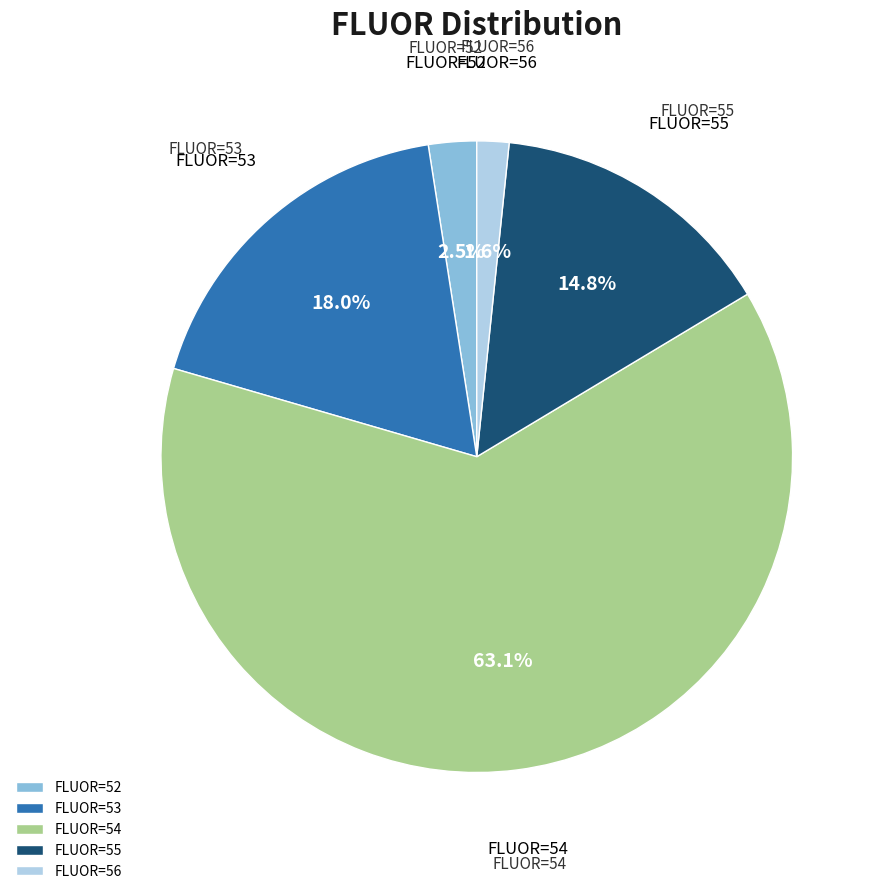

Which has a higher value, FLUOR=55 or FLUOR=54?

FLUOR=54